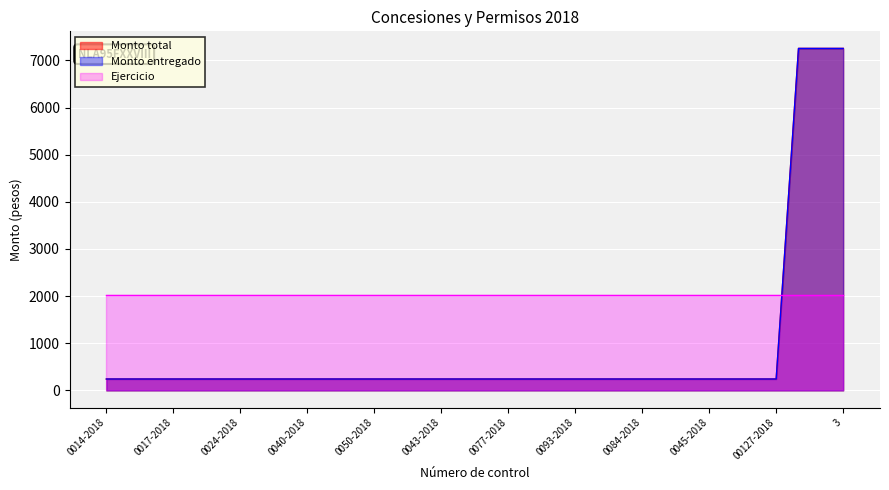

The Monto entregado series shows 242 at 0070-2018. True or false?

True